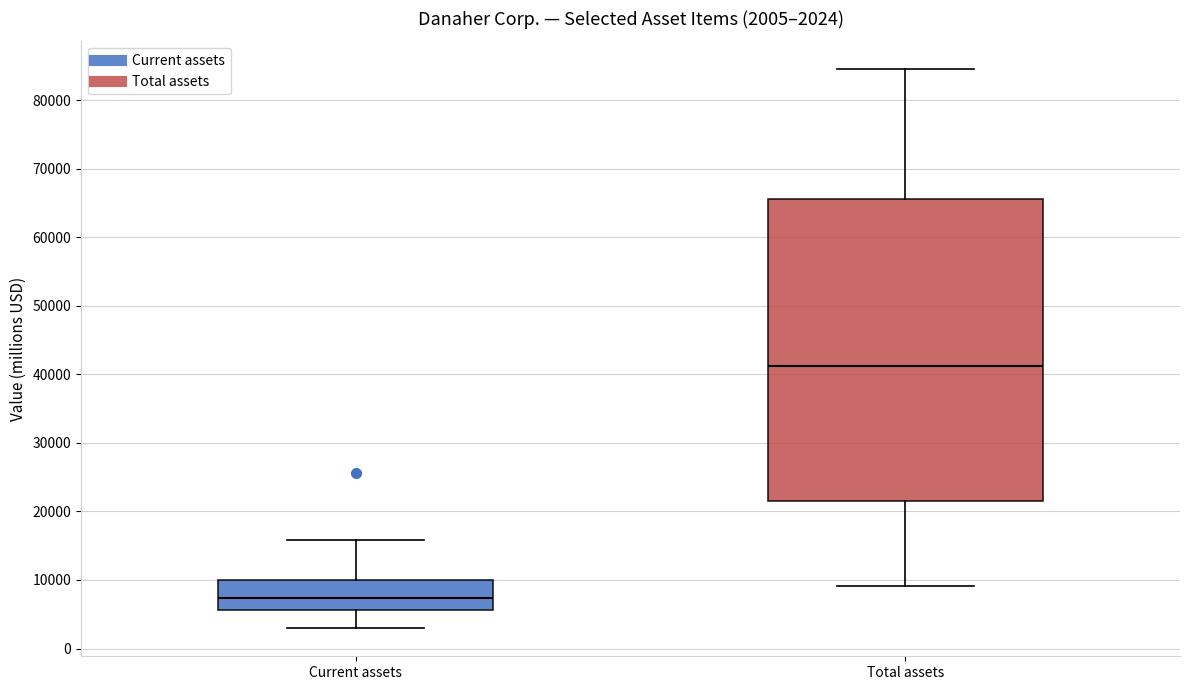

Which box is the tallest, from its lower edge to its upper edge?

Total assets